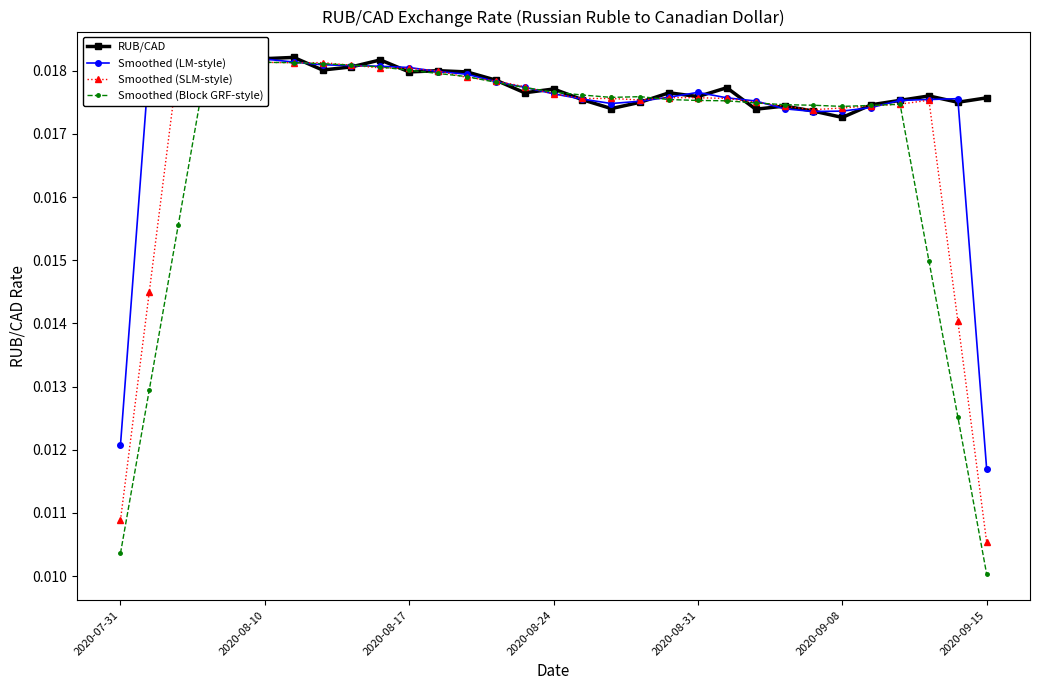

True or false: RUB/CAD has more than 1 interior local peaks.

True